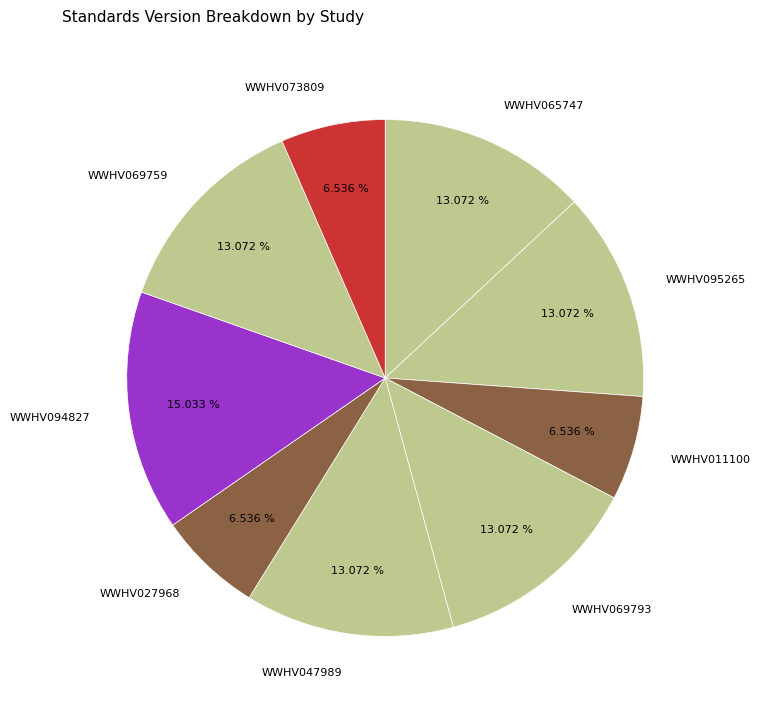

Count the number of slices in the pie.

9